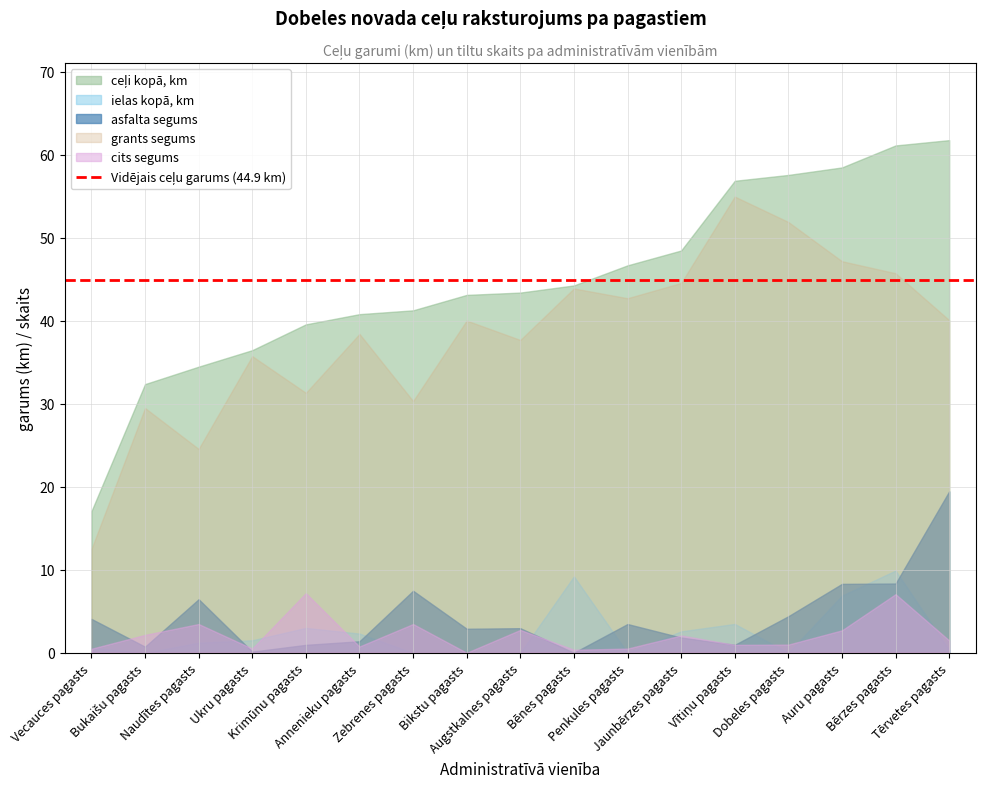

Which series has the widest spread of values?

ceļi kopā, km